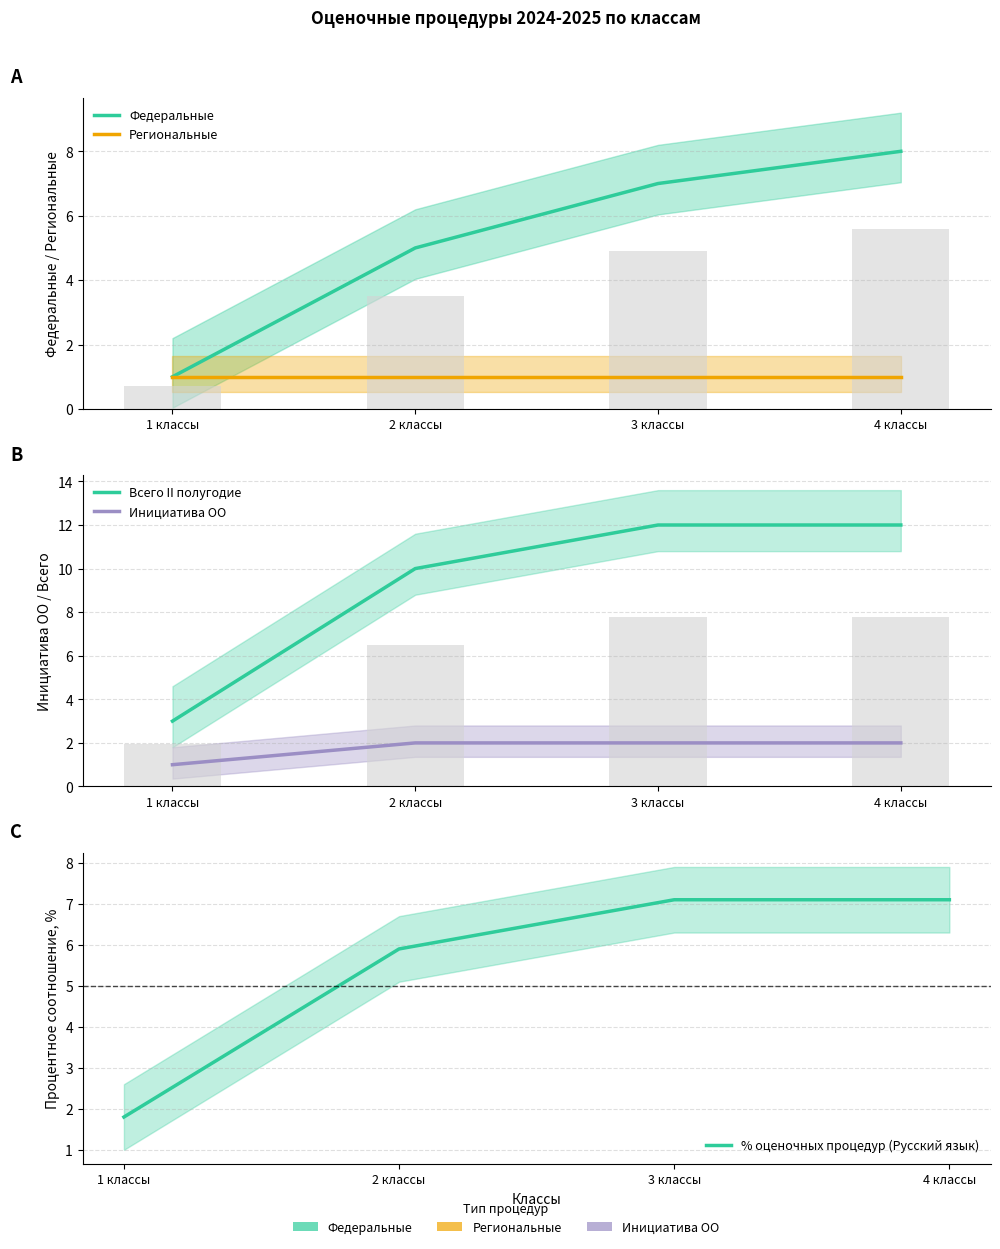

At how many categories does at least one series exceed 10?

2